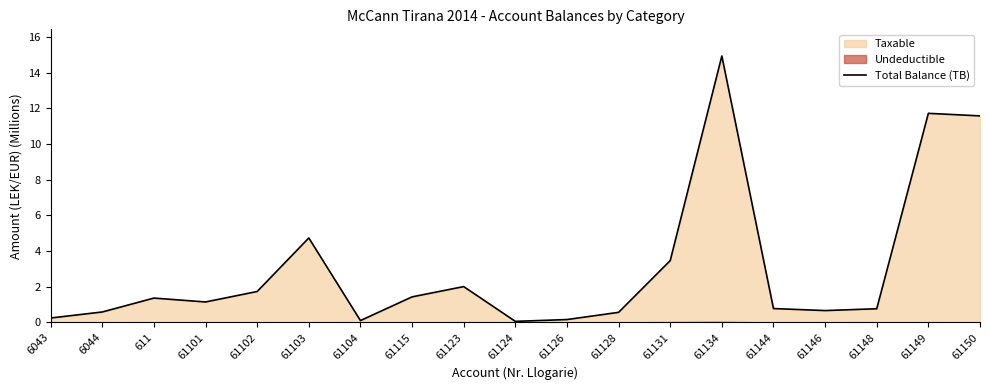

At which label does the data first exceed 1?

611